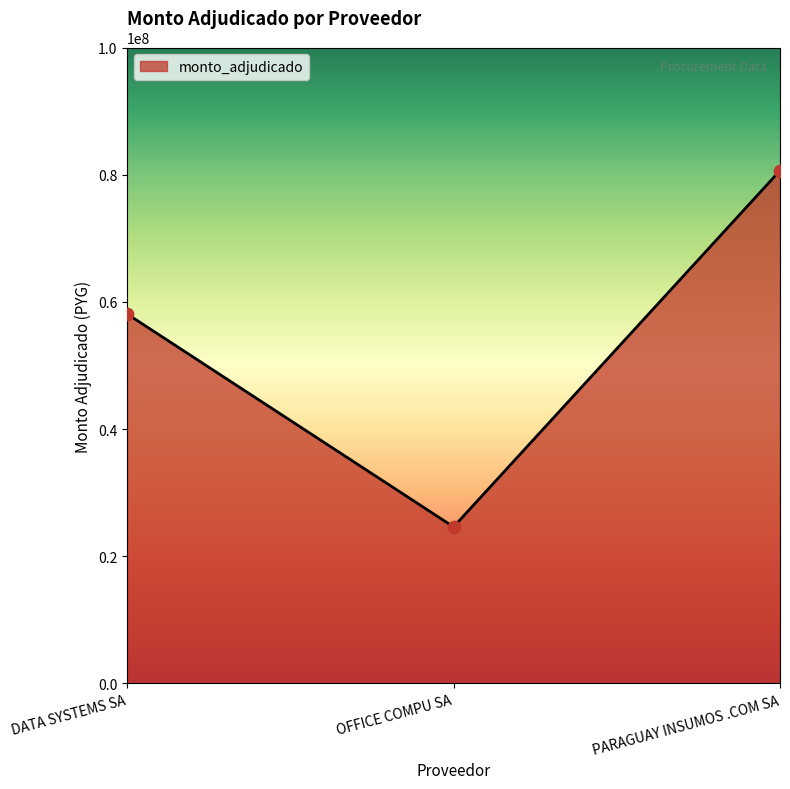

Which has a higher value, OFFICE COMPU SA or DATA SYSTEMS SA?

DATA SYSTEMS SA